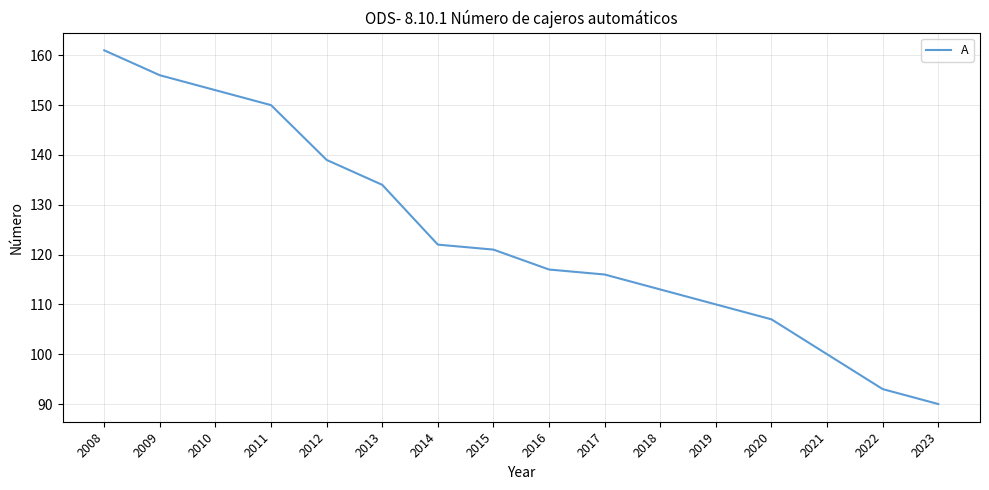

What is the change in value from 2010 to 2019?

-43